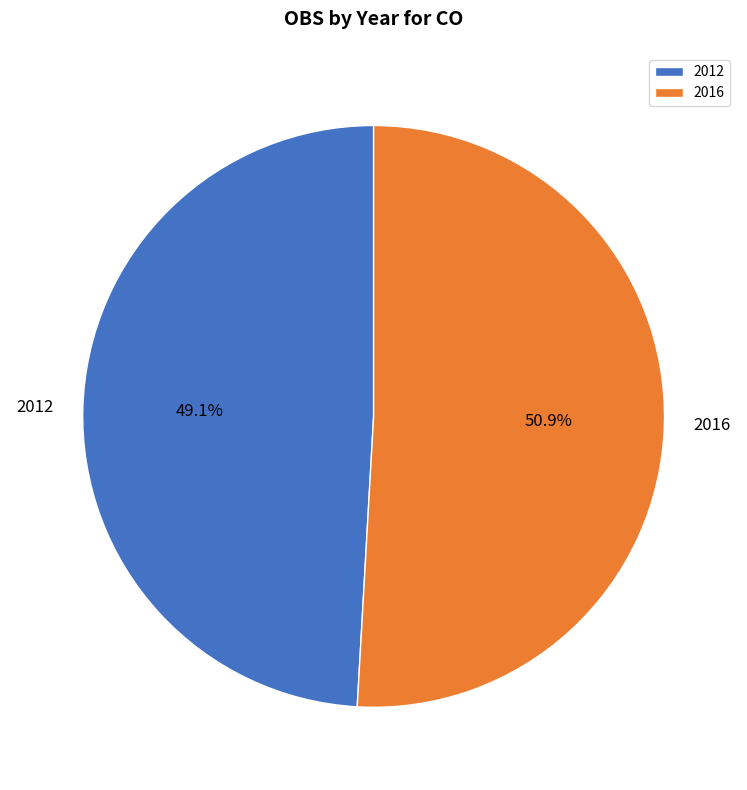

Which has a higher value, 2012 or 2016?

2016